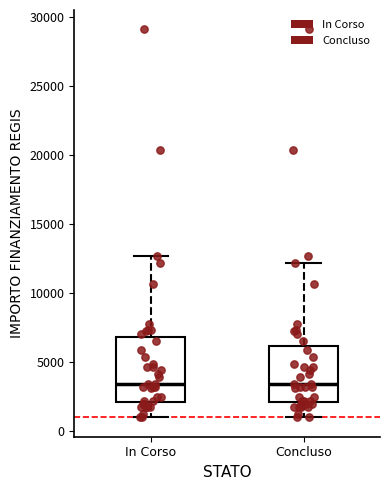

Comparing the boxes themselves (not the whiskers), which one is the tallest?

In Corso